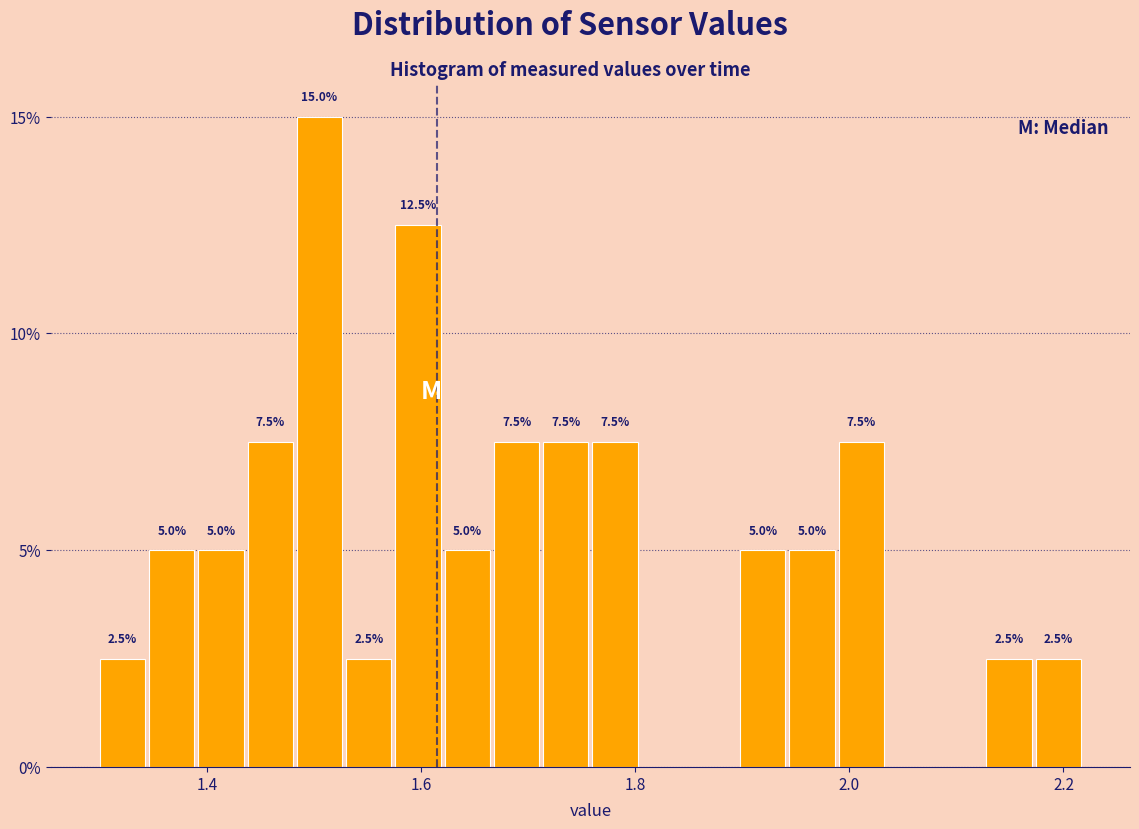

Read against the x-axis, roughly where is the centre of the tallest bar?

1.50